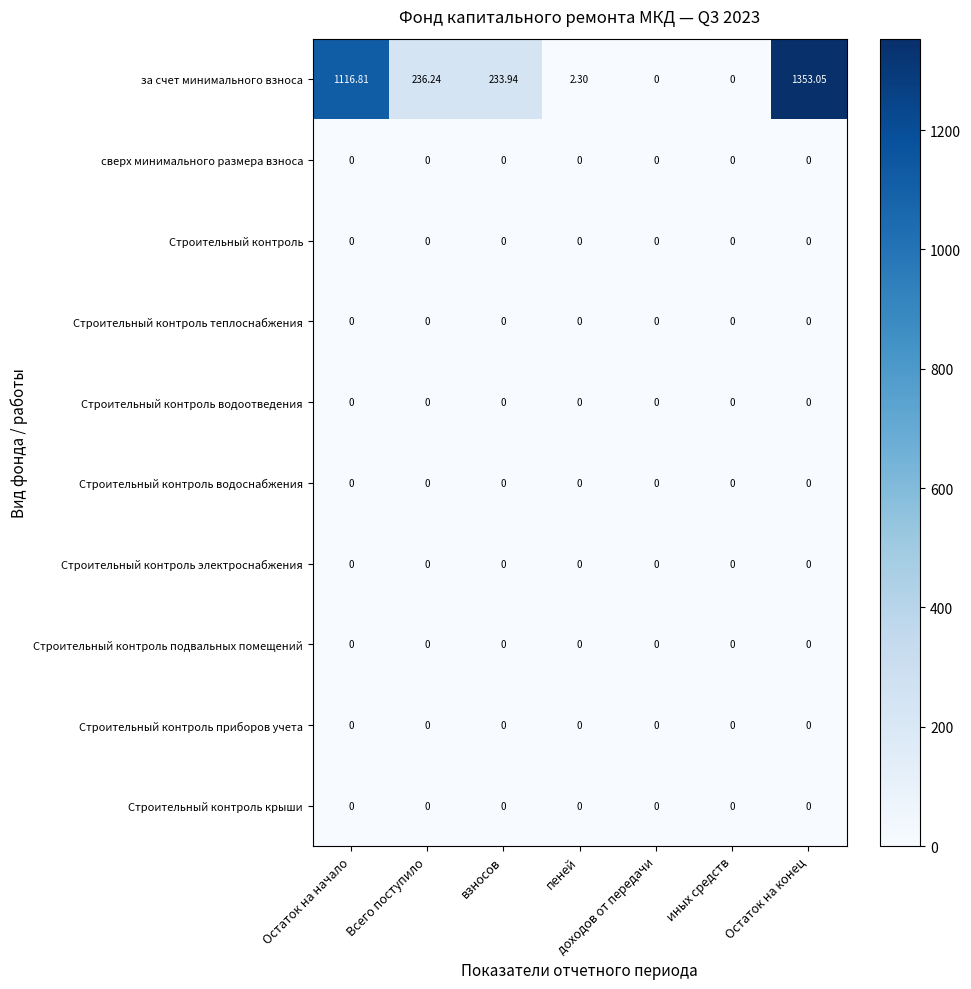

Is the value of Строительный контроль приборов учета at Всего поступило greater than the value of за счет минимального взноса at Всего поступило?

No